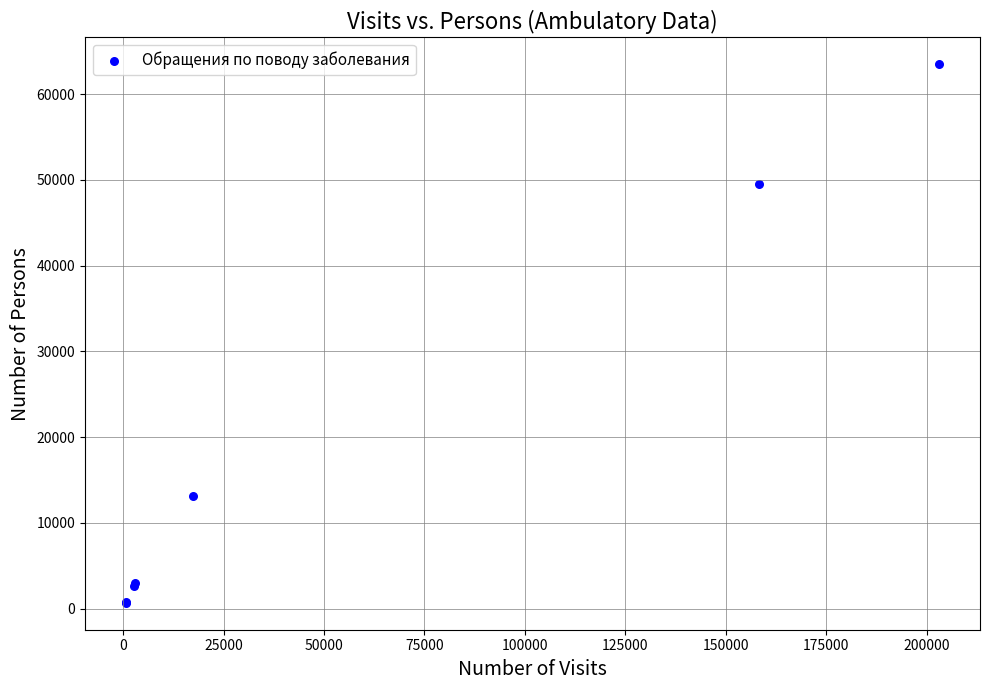

What Y value in the scatter plot is closest to 32070?

49466